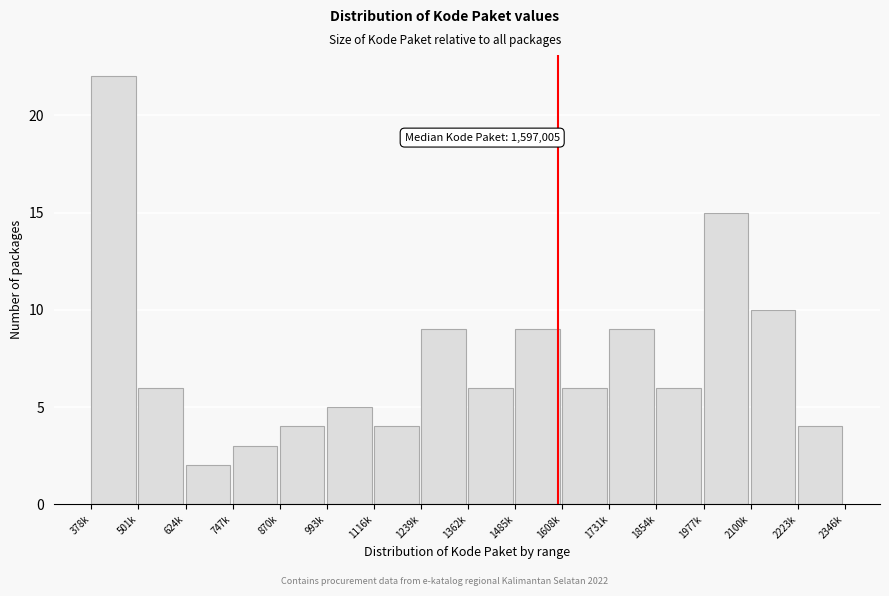

Reading left to right, extract all data points from this chart.

22	6	2	3	4	5	4	9	6	9	6	9	6	15	10	4